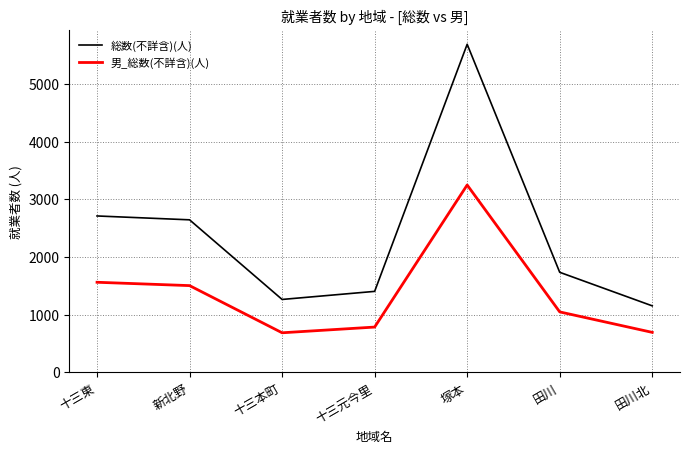

List the series in order of their overall mean, highest first.

総数(不詳含)(人), 男_総数(不詳含)(人)